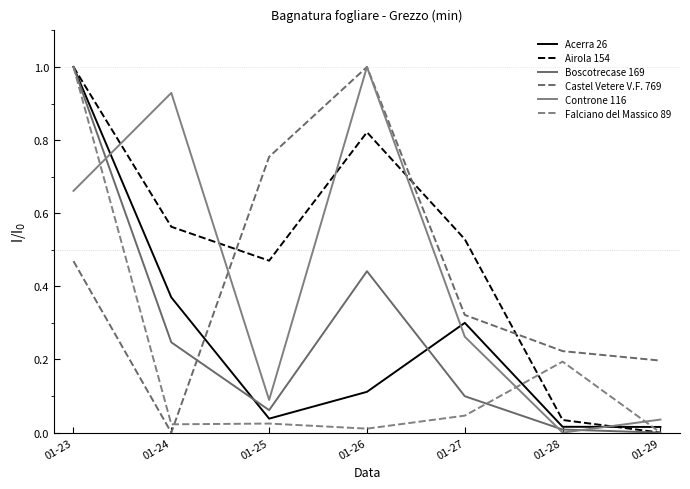

Which has a higher value, 01-25 or 01-28?

01-25